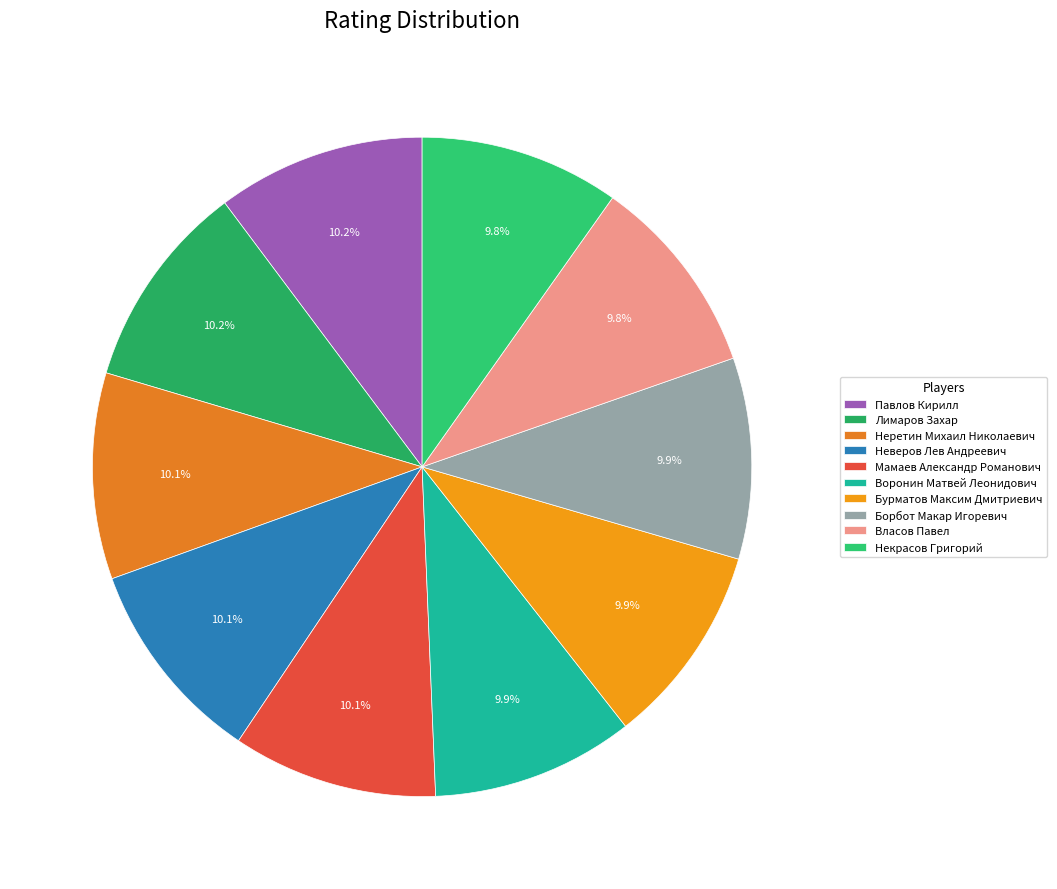

Which category has the biggest portion of the pie?

Павлов Кирилл